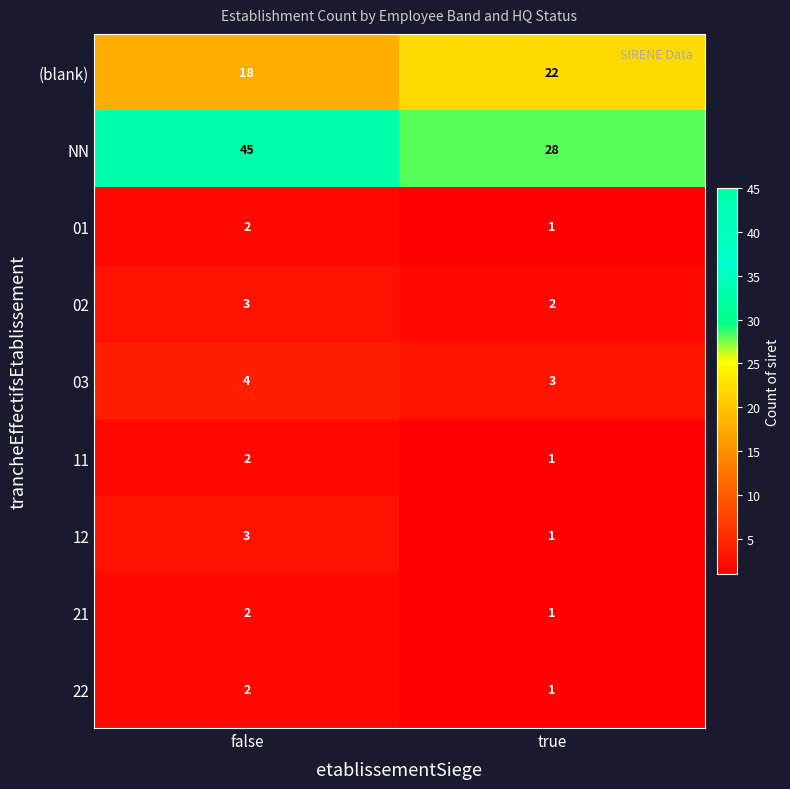

Reading left to right, transcribe all the data shown in this chart.

(blank): 18	22
NN: 45	28
01: 2	1
02: 3	2
03: 4	3
11: 2	1
12: 3	1
21: 2	1
22: 2	1